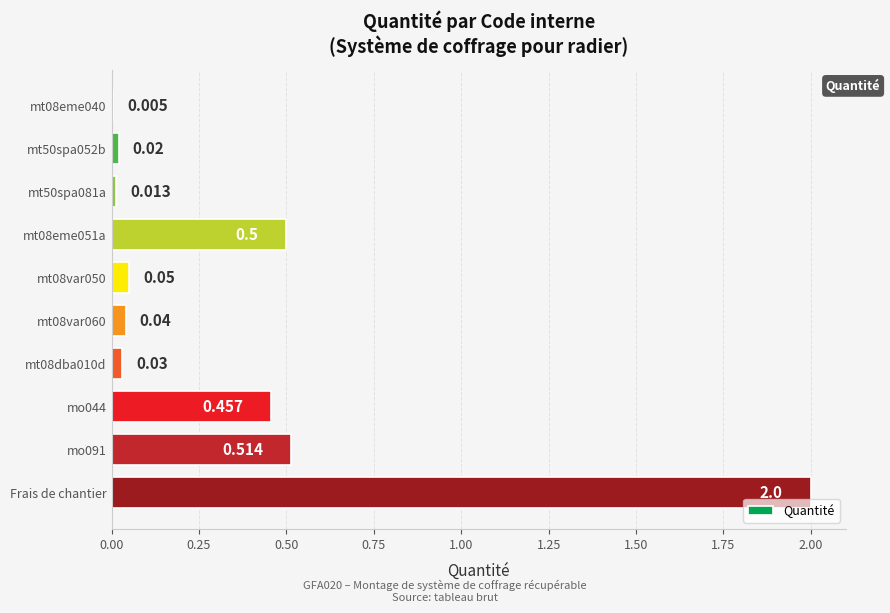

Between mt08var050 and Frais de chantier, which is larger?

Frais de chantier